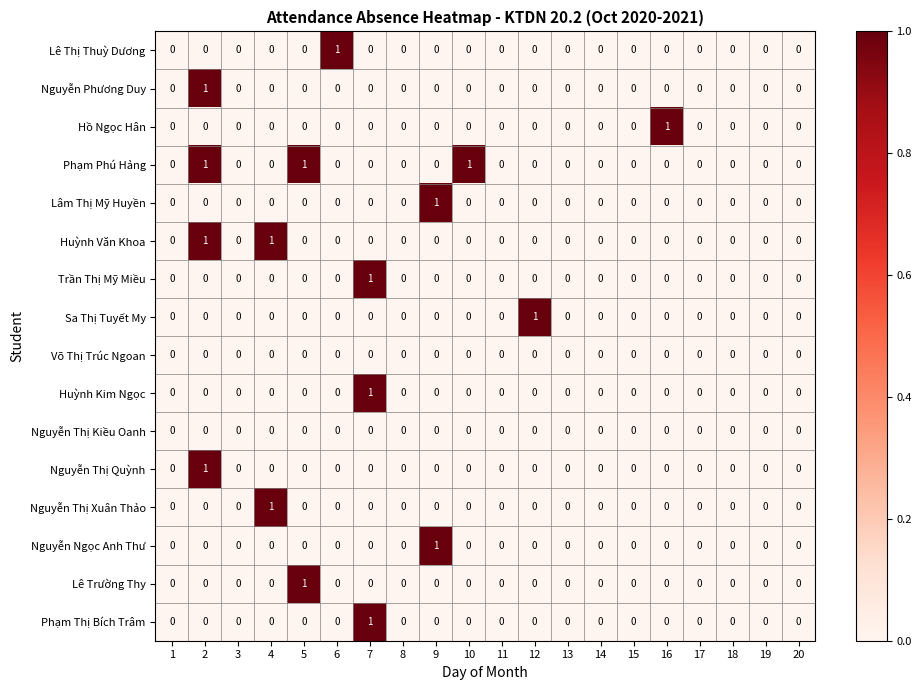

Which series has the largest total across all categories?

Phạm Phú Hảng